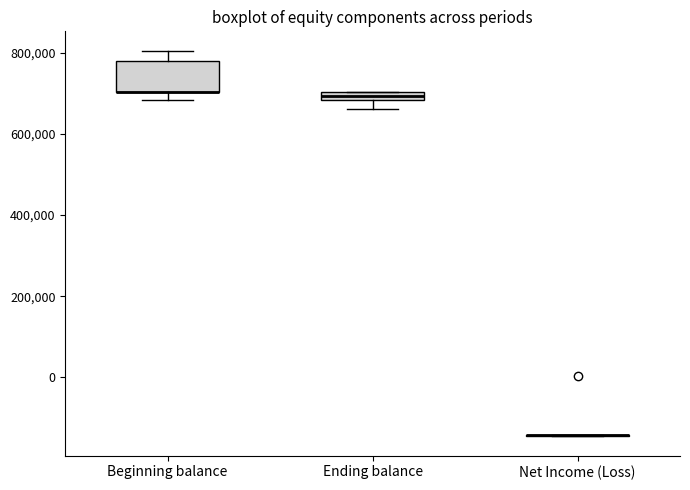

Comparing the boxes themselves (not the whiskers), which one is the tallest?

Beginning balance